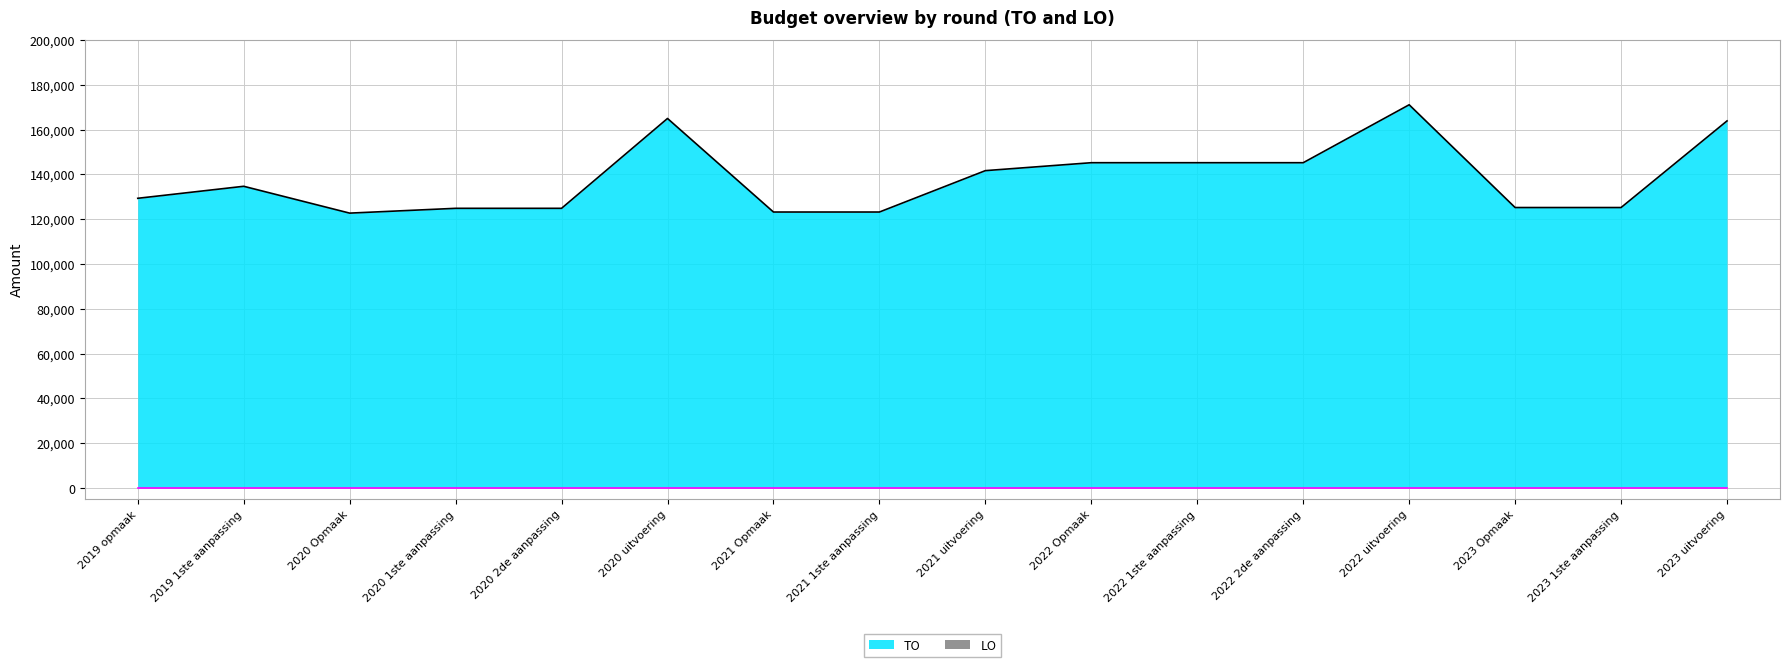

List the labels in order of value, smallest first.

2020 Opmaak, 2021 Opmaak, 2021 1ste aanpassing, 2020 1ste aanpassing, 2020 2de aanpassing, 2023 Opmaak, 2023 1ste aanpassing, 2019 opmaak, 2019 1ste aanpassing, 2021 uitvoering, 2022 Opmaak, 2022 1ste aanpassing, 2022 2de aanpassing, 2023 uitvoering, 2020 uitvoering, 2022 uitvoering